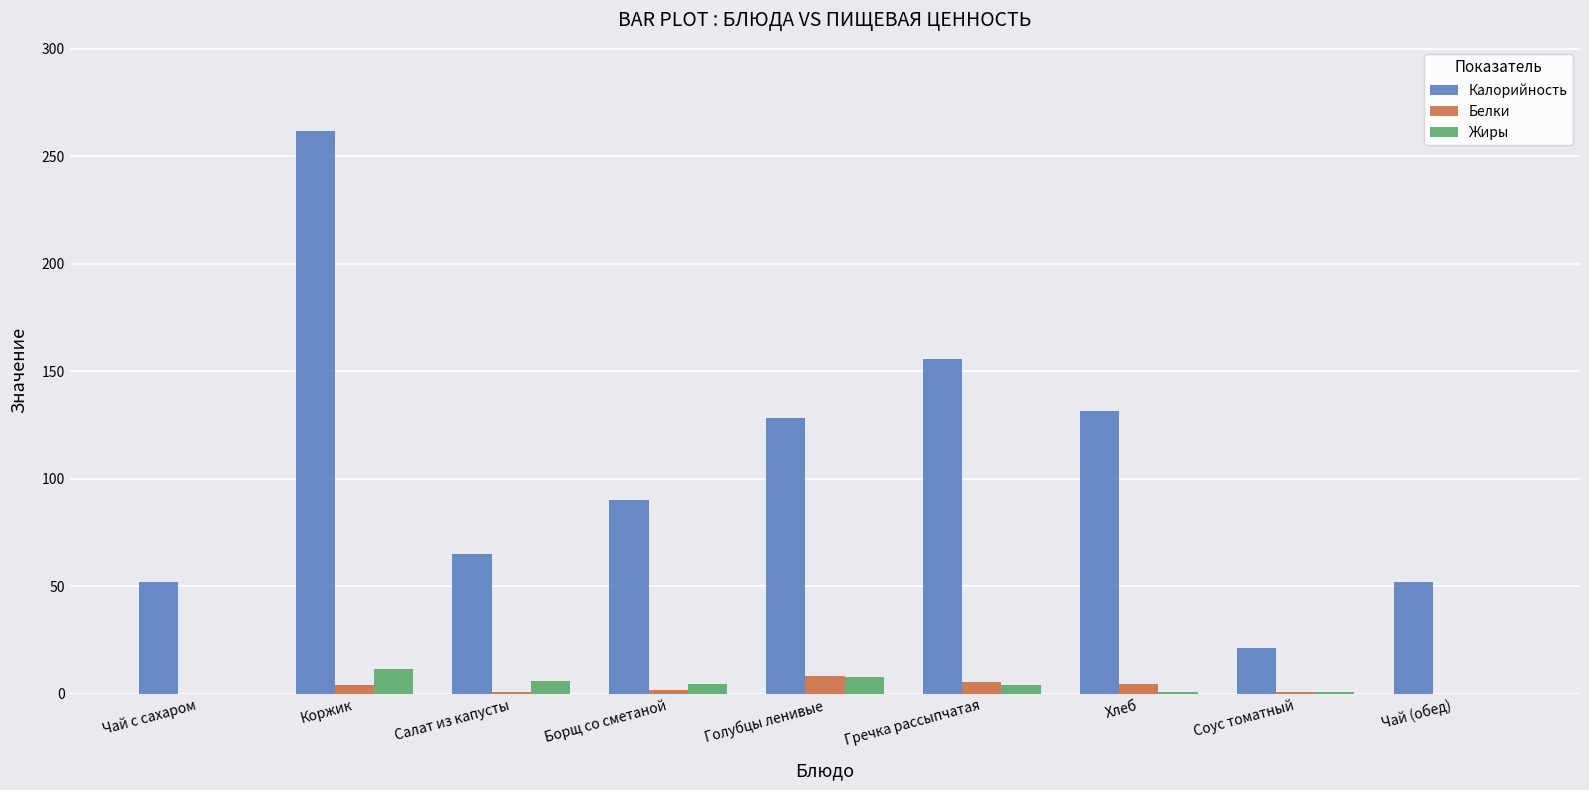

Which series has the largest total across all categories?

Калорийность